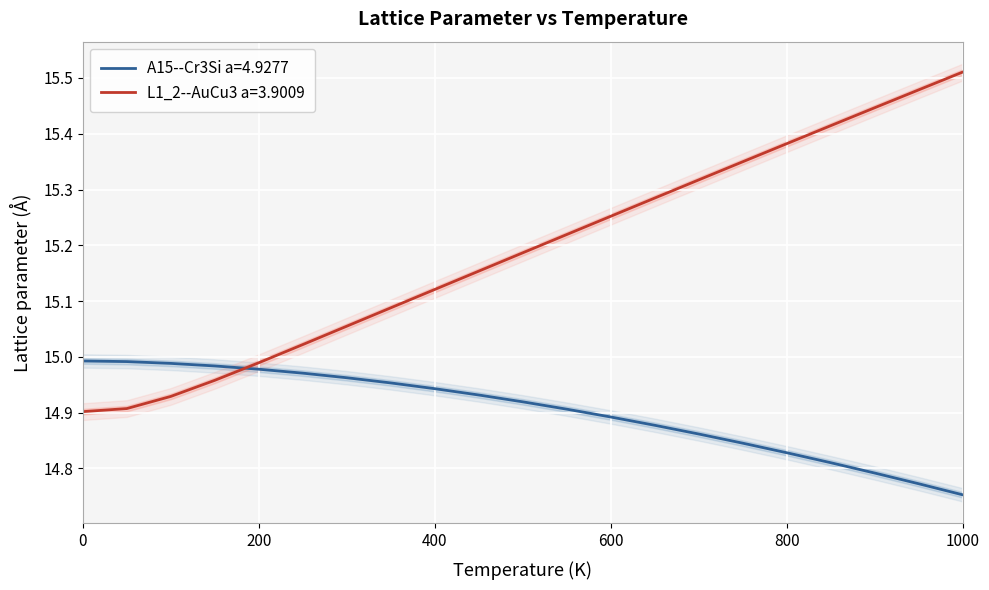

At which label does L1_2--AuCu3 a=3.9009 reach its peak?

1000